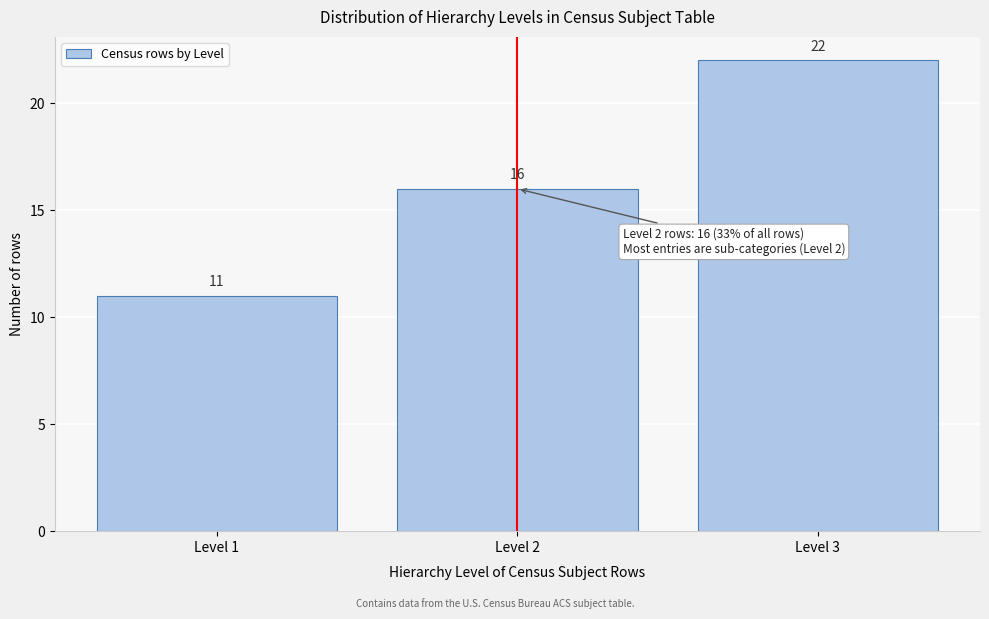

What is the height of the bar covering 2.5 to 3.5 on the x-axis?

22